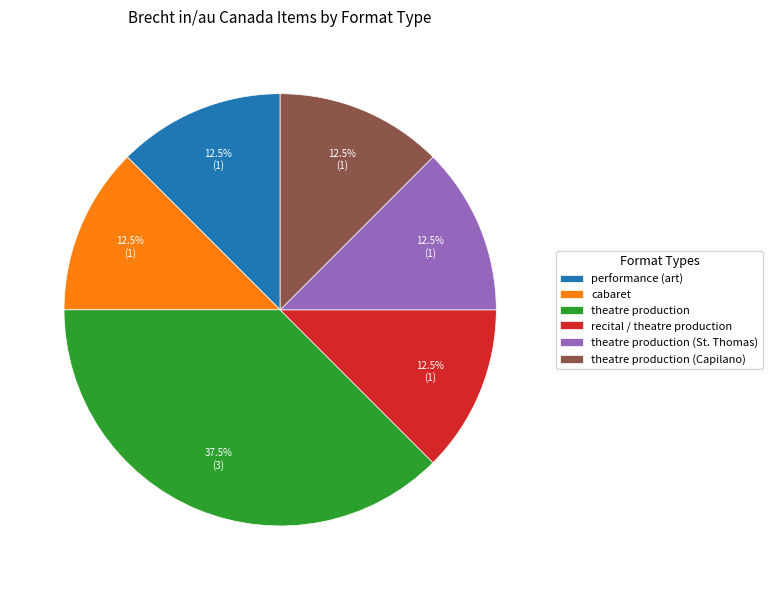

To the nearest percent, what is the combined percentage of theatre production and theatre production (Capilano)?

50%